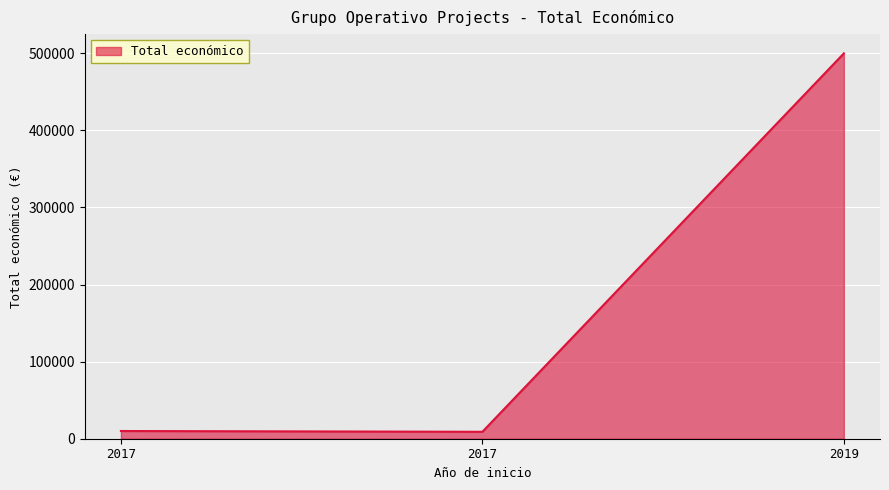

Reading left to right, what are all the values shown in this chart?

2017=10000	2017=9000	2019=499930